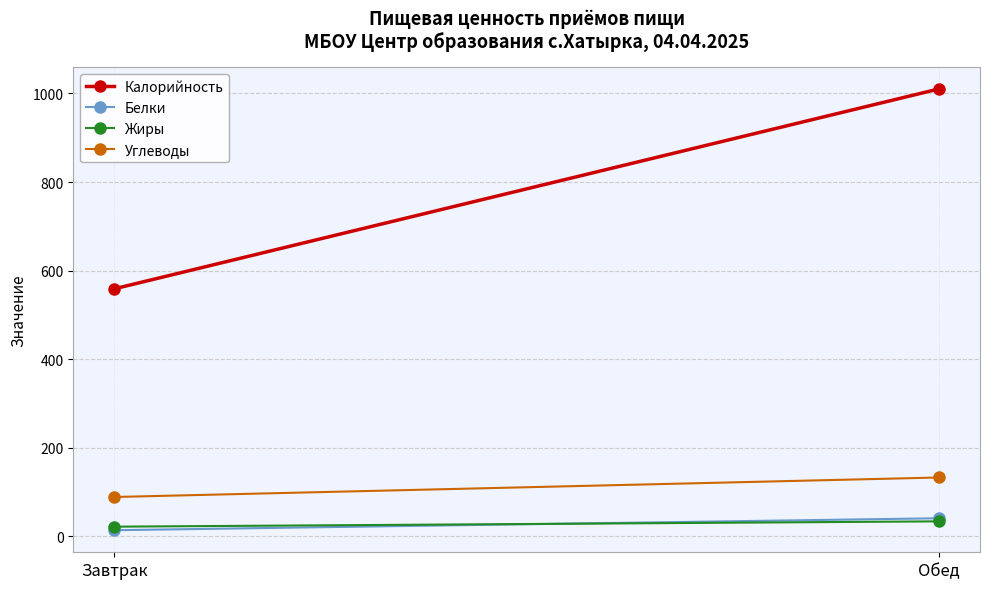

What is the total value across all series at Обед?

1218